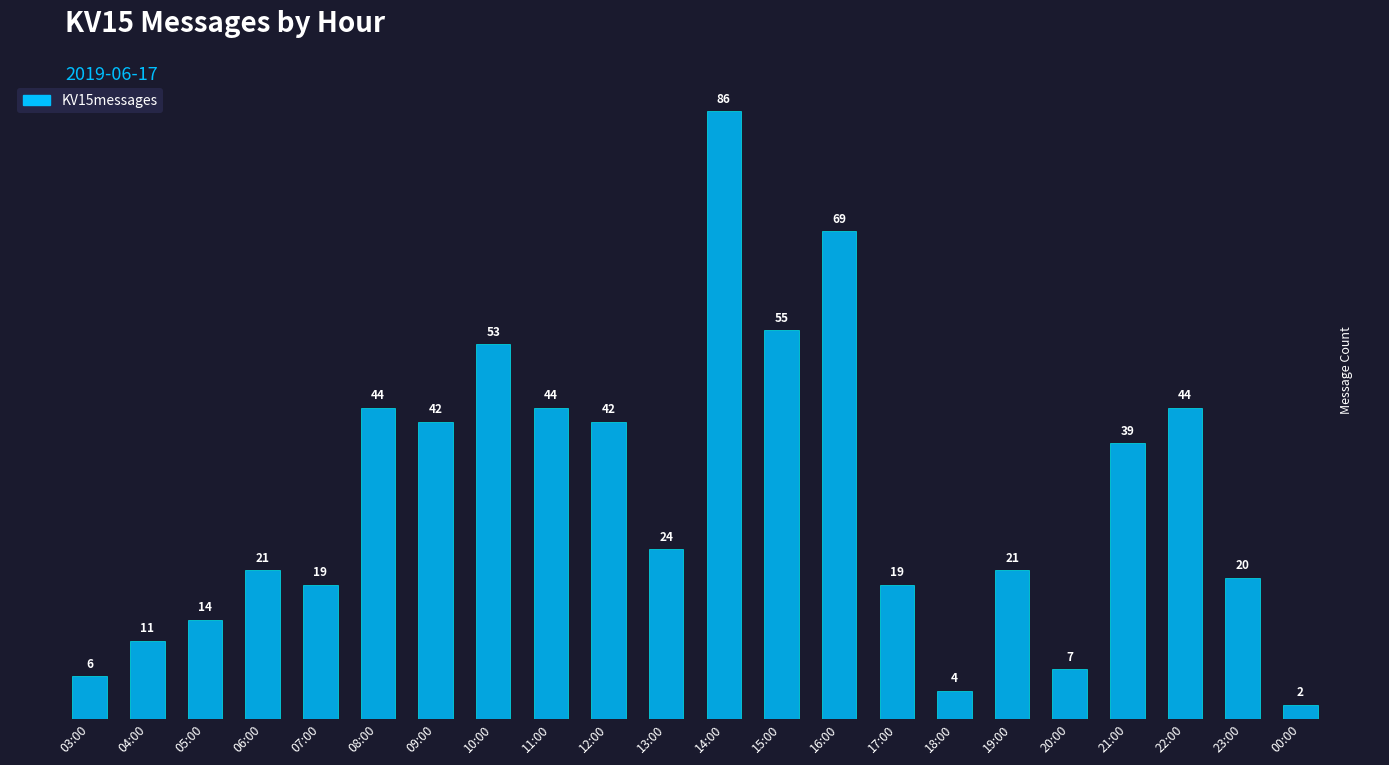

Are the bars horizontal?

No